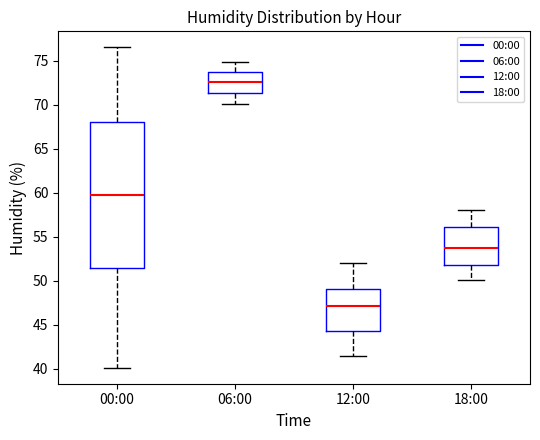

Comparing the boxes themselves (not the whiskers), which one is the tallest?

00:00